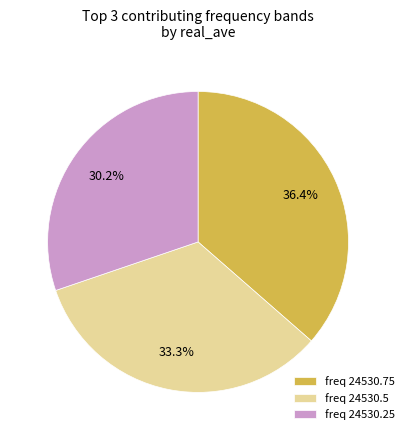

How many segments does this pie chart have?

3